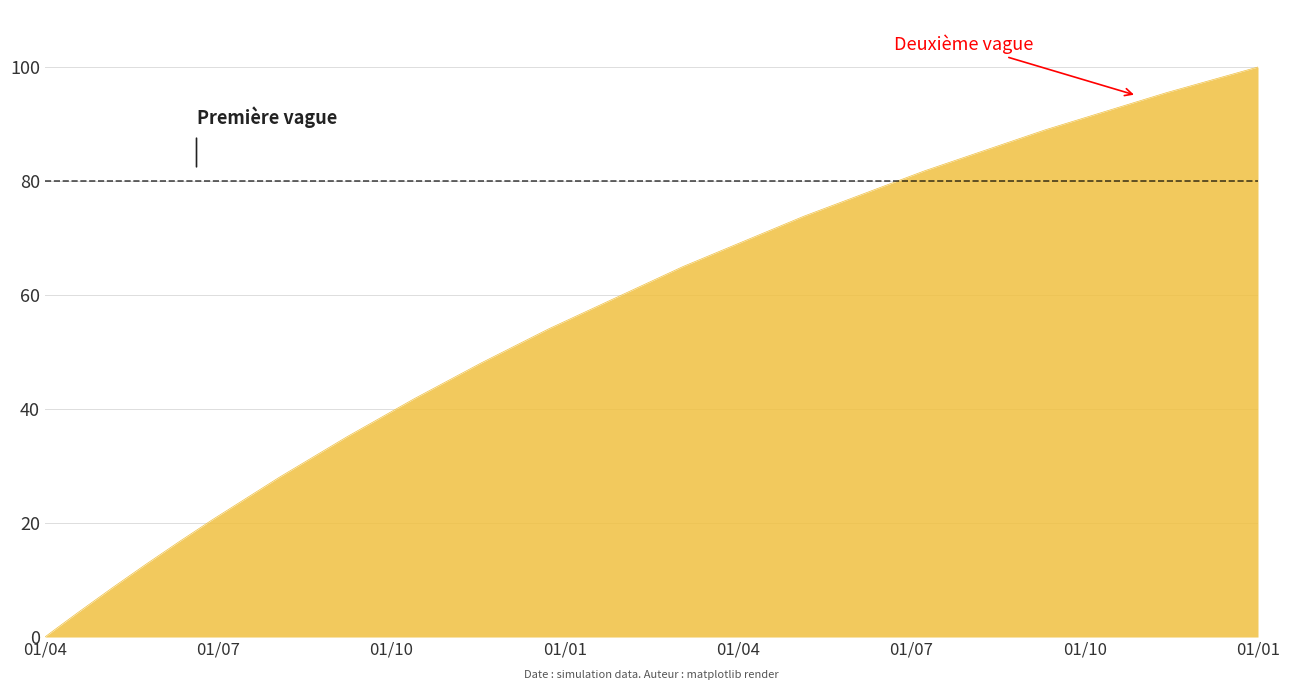

What is the difference between the maximum and minimum values?

100.0